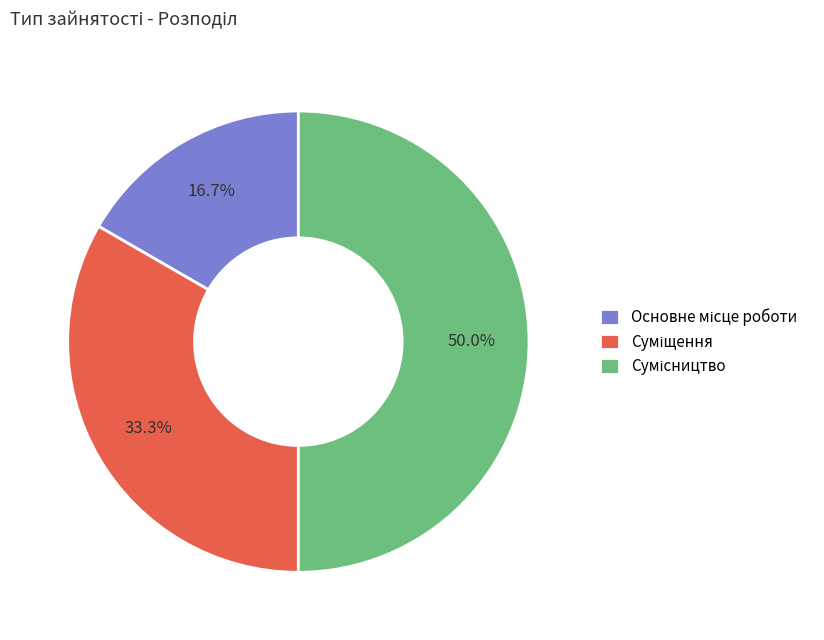

What is the smallest slice in the pie chart?

Основне місце роботи